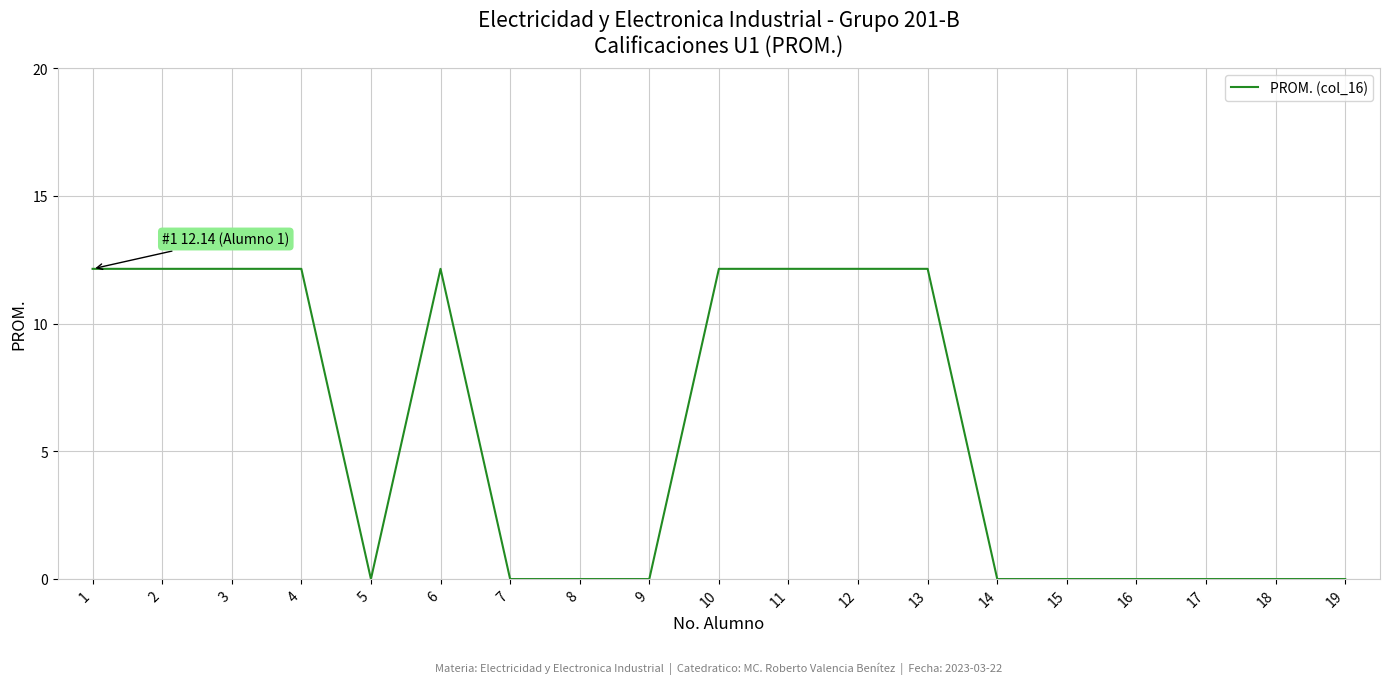

How many lines are shown in the chart?

1